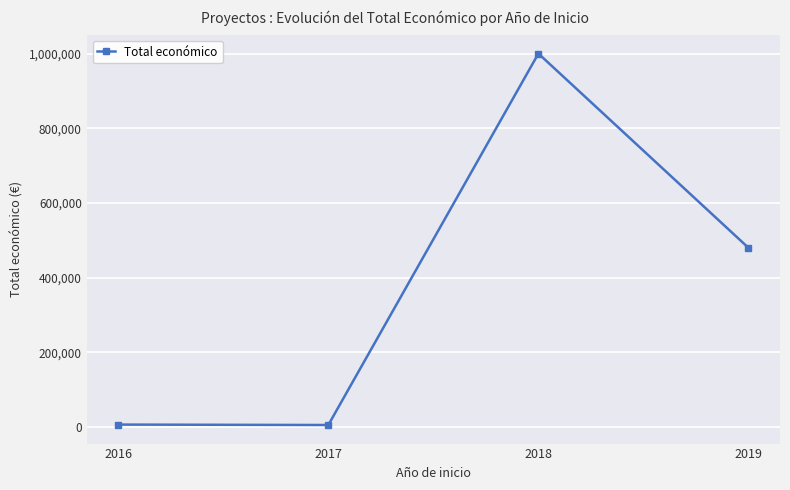

At which category does the data reach its first local peak?

2018